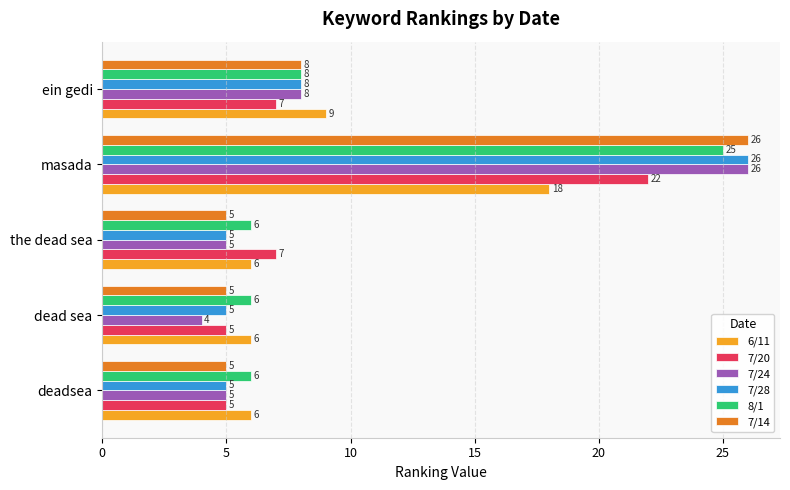

What is the difference between the maximum and minimum values in the 8/1 series?

19